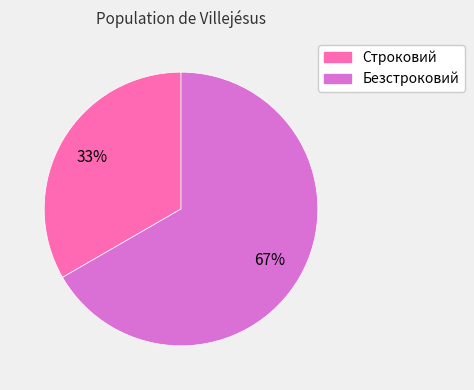

What is the largest slice in the pie chart?

Безстроковий